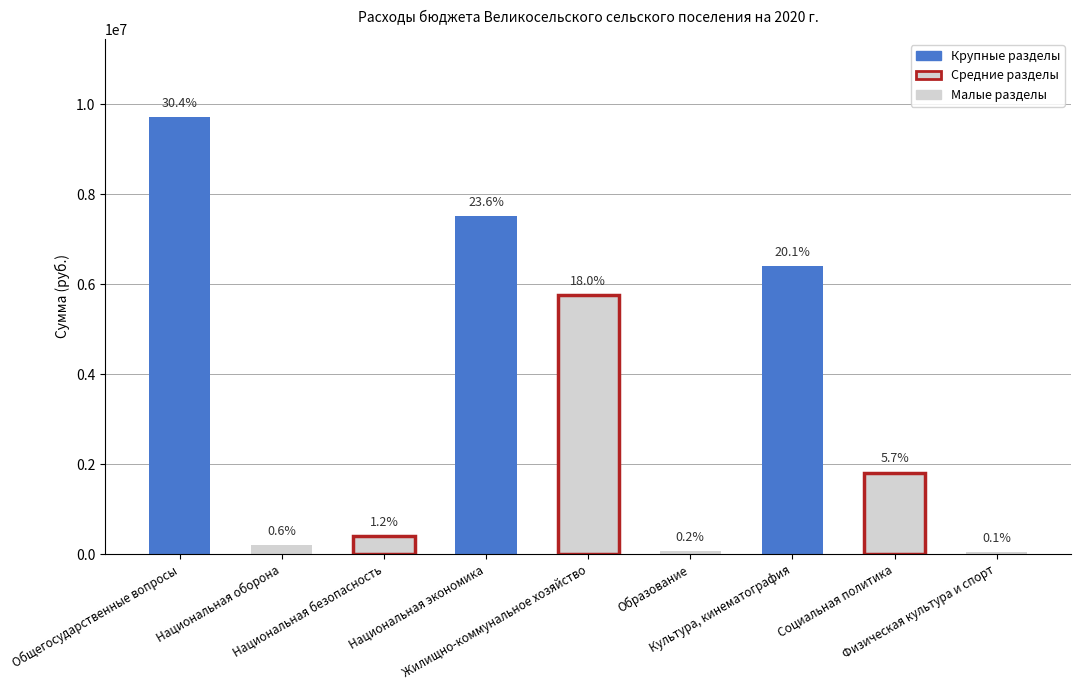

How many bars are there in total?

9